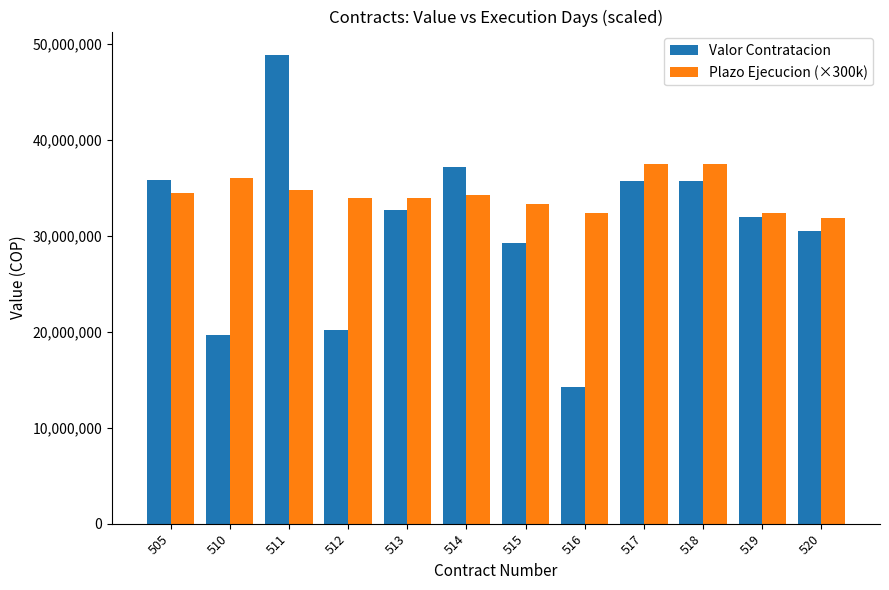

At which label does Plazo Ejecucion (×300k) first exceed 34200000?

505